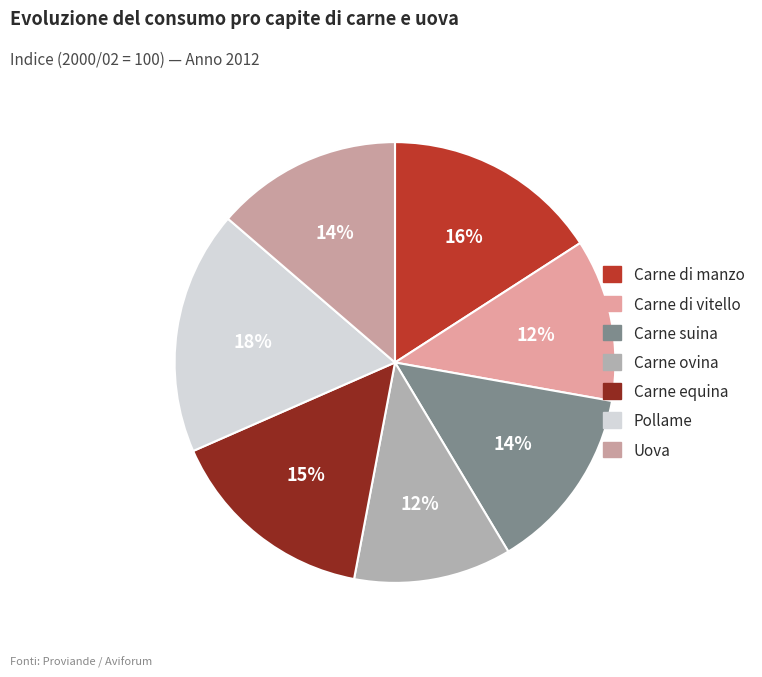

How many segments does this pie chart have?

7